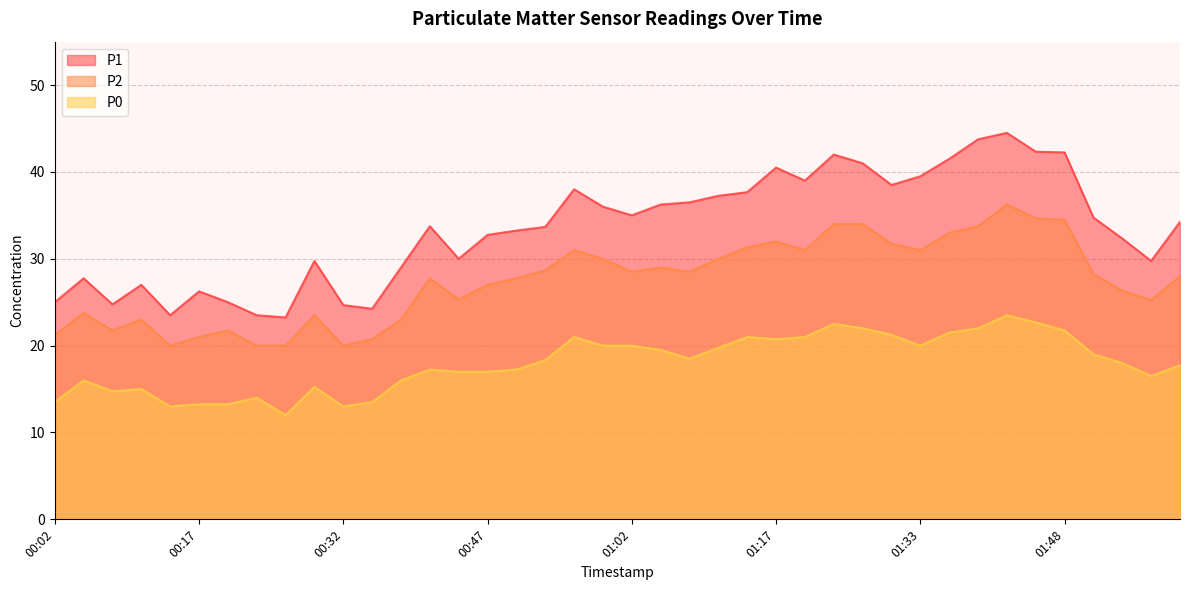

Where is the first local minimum for P2?

00:08